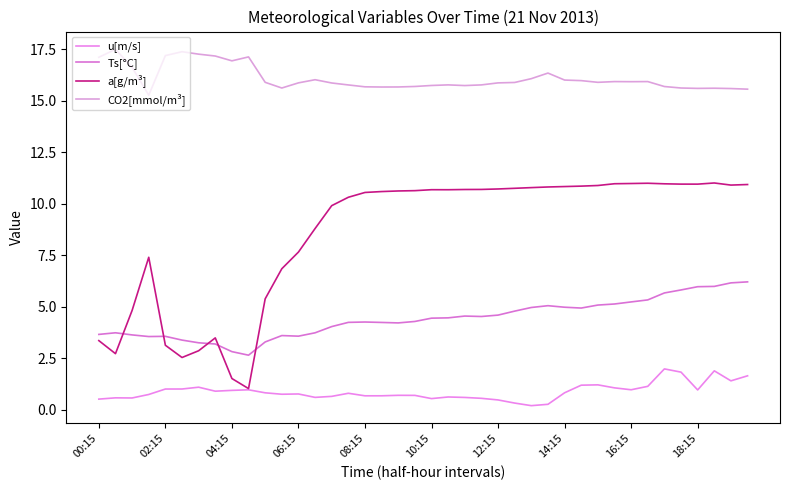

True or false: Ts[°C] and u[m/s] intersect in this chart.

False